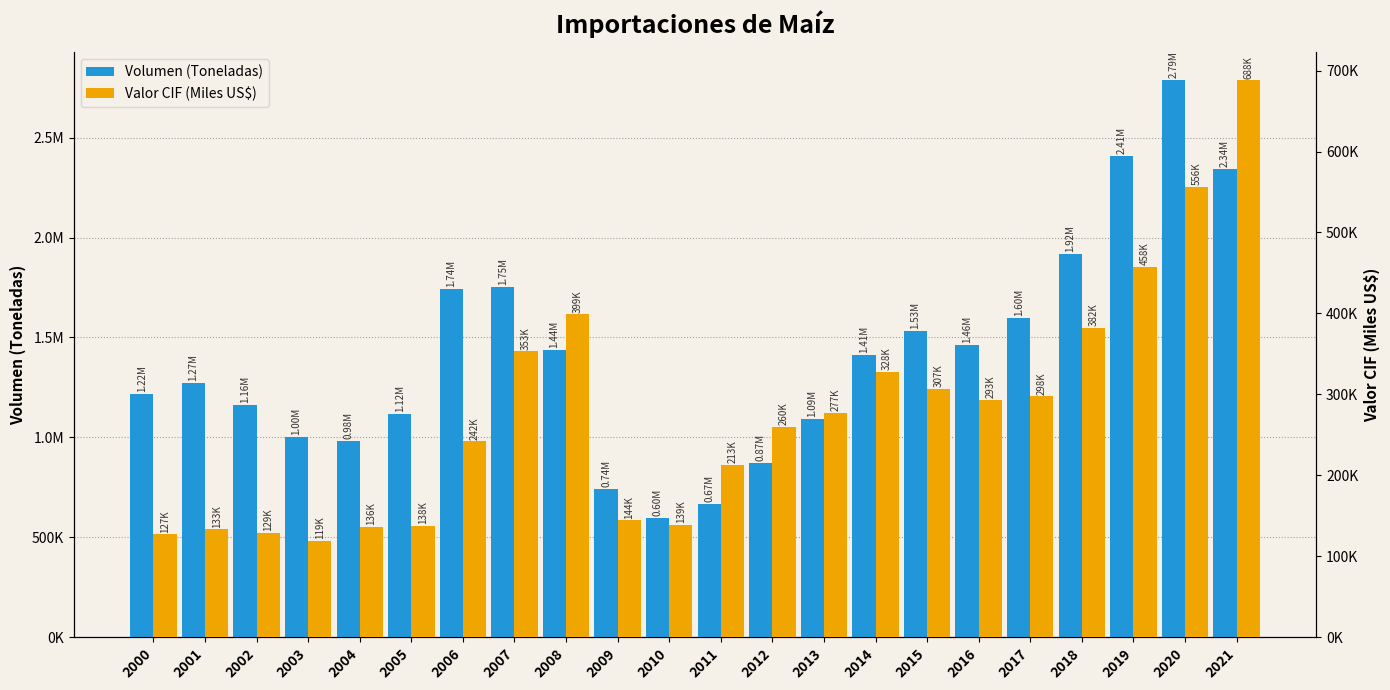

Rank the categories by Volumen (Toneladas) value from lowest to highest.

2010, 2011, 2009, 2012, 2004, 2003, 2013, 2005, 2002, 2000, 2001, 2014, 2008, 2016, 2015, 2017, 2006, 2007, 2018, 2021, 2019, 2020